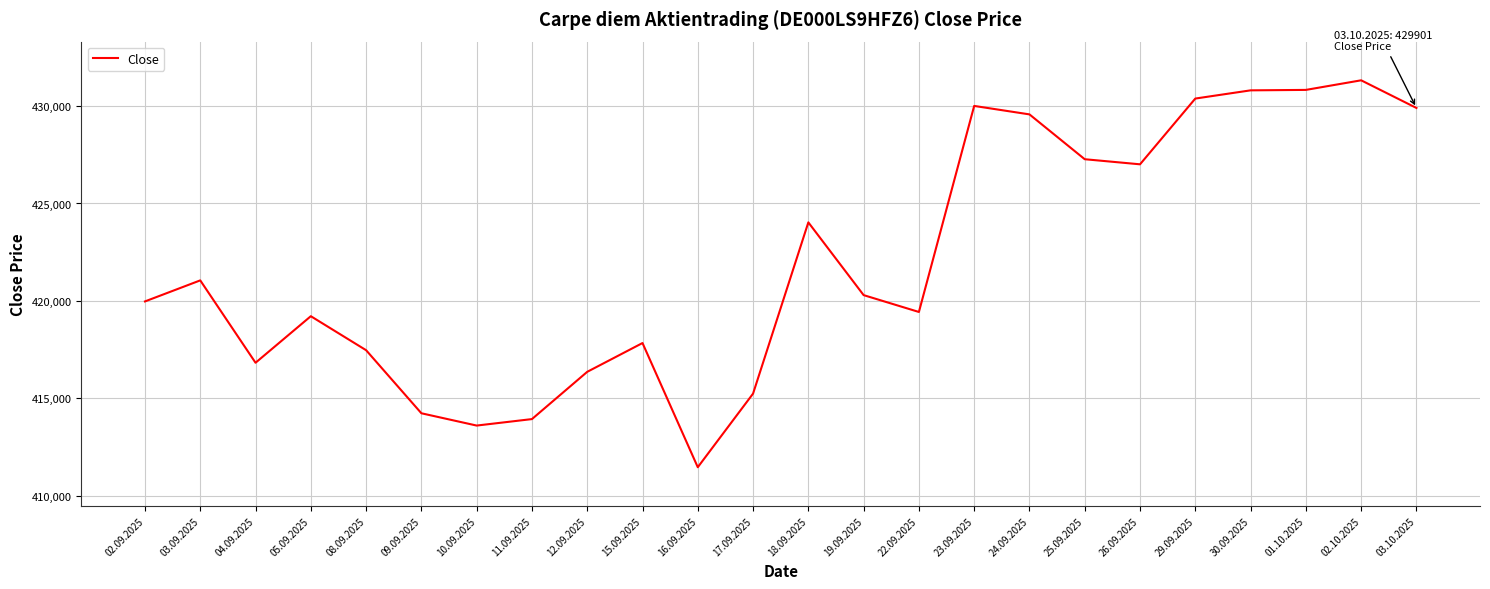

True or false: the data shows 176830 at 02.10.2025.

False